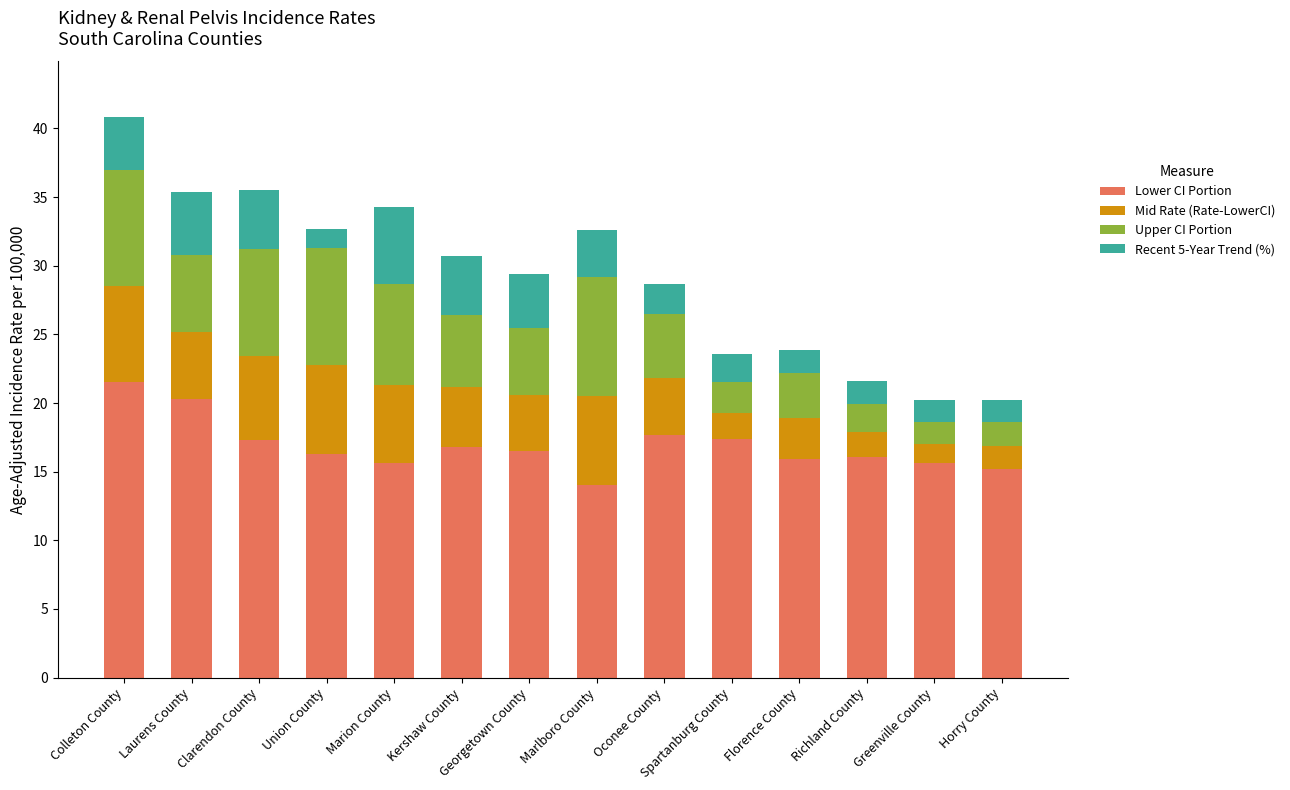

Is it true that Lower CI Portion equals 20.3 at Laurens County?

True